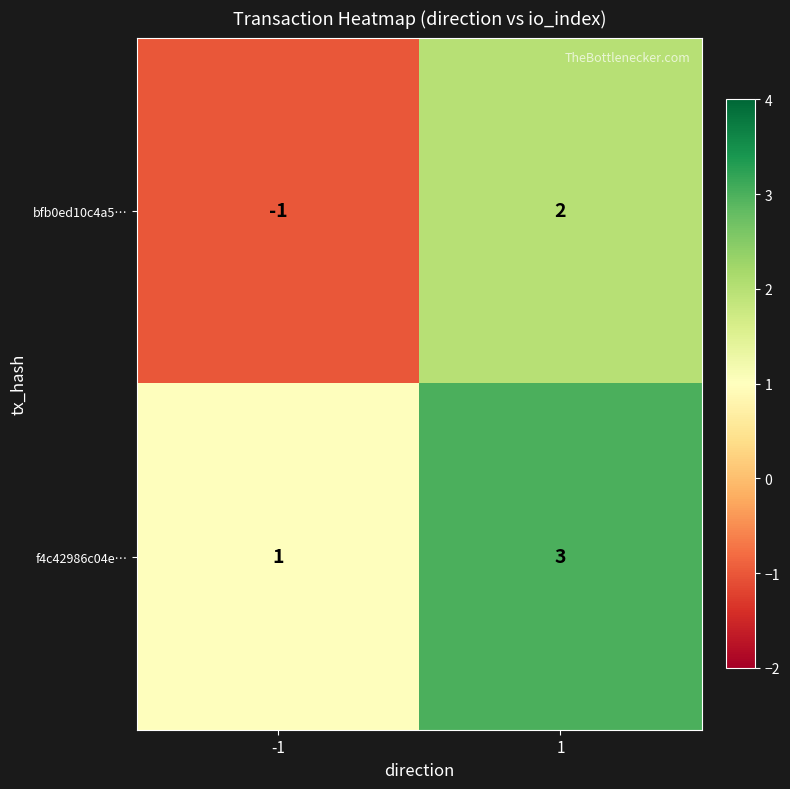

True or false: bfb0ed10c4a5… has a value of 1 at 1.

False